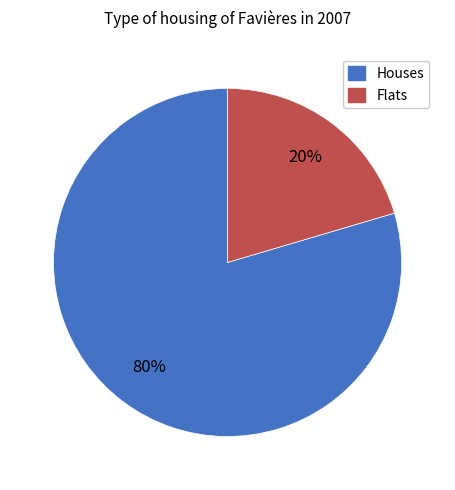

Is there a majority slice in this chart?

Yes